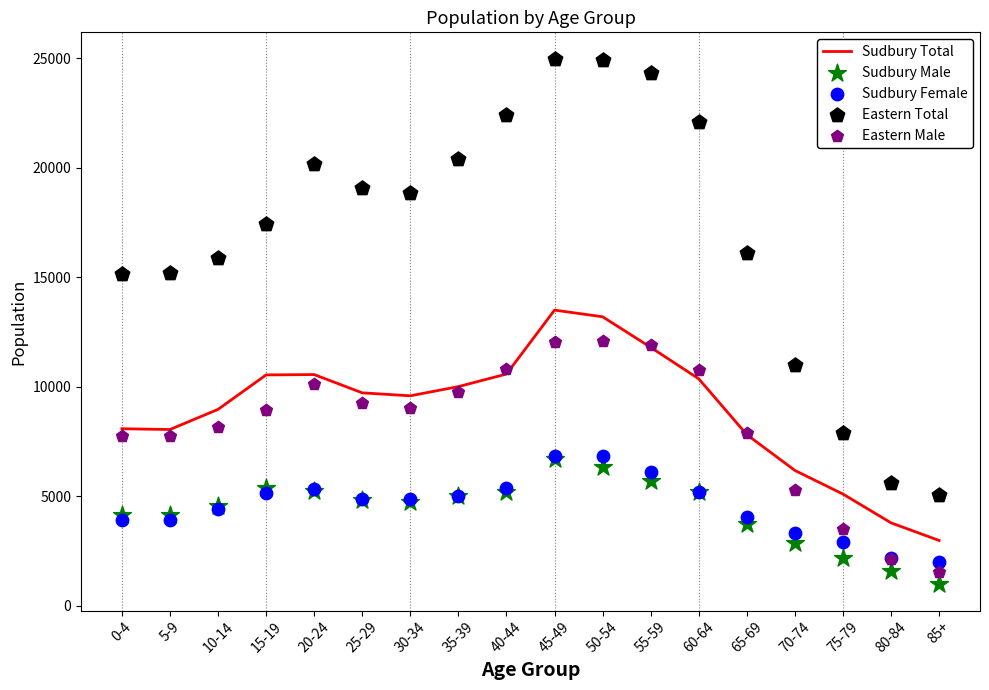

Which series has the largest total across all categories?

Eastern Total